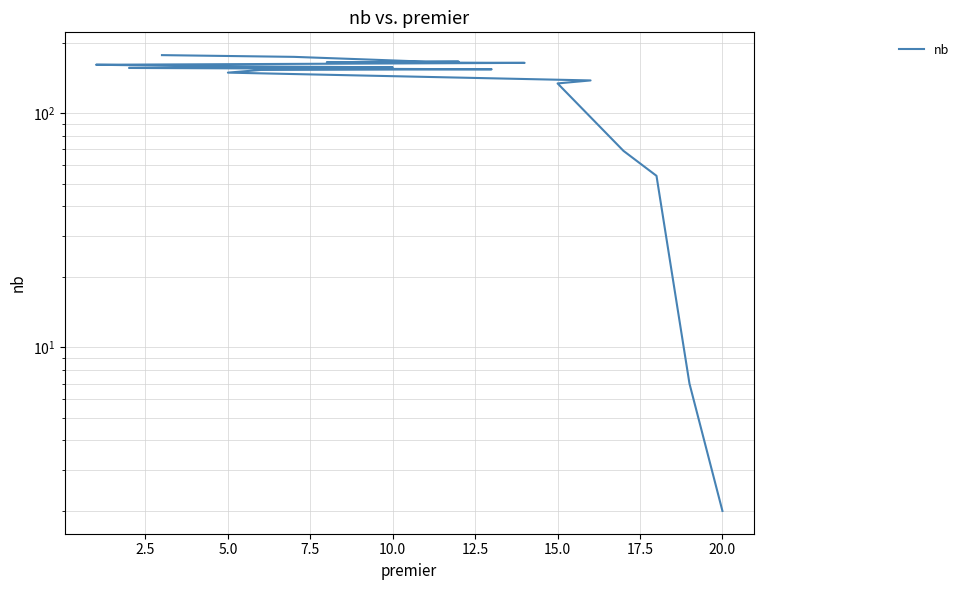

Reading left to right, what are all the values shown in this chart?

177	174	170	166	166	165	164	161	159	157	156	154	153	149	138	134	69	54	7	2